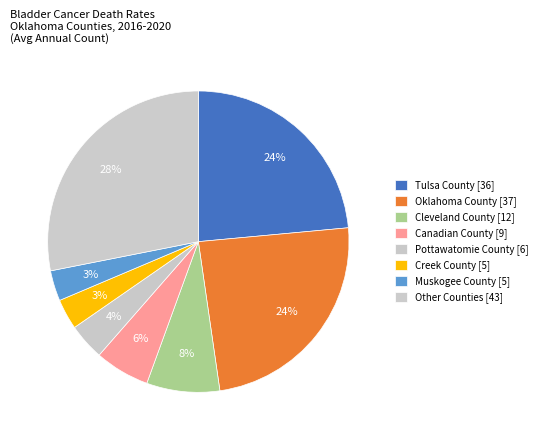

How many segments does this pie chart have?

8